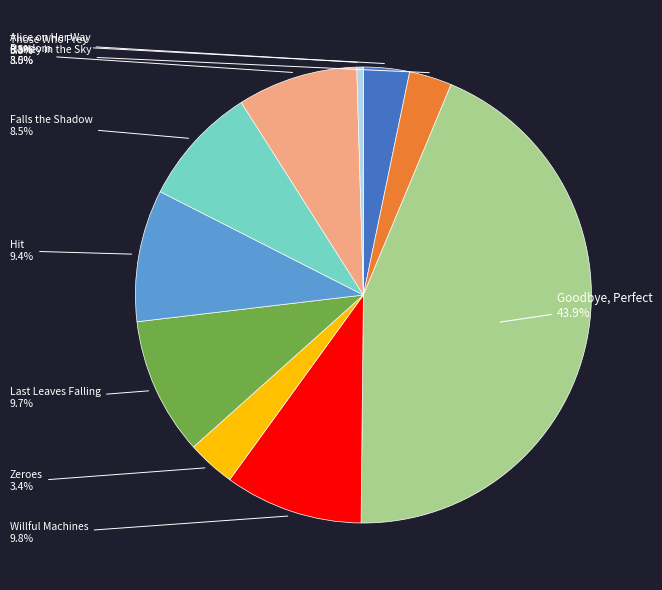

To the nearest percent, what is the average slice percentage?

10%